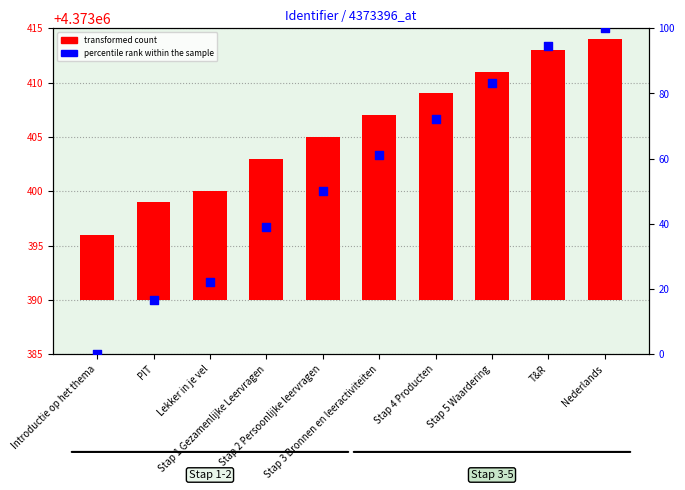

At which category is the sum across all series the highest?

Nederlands